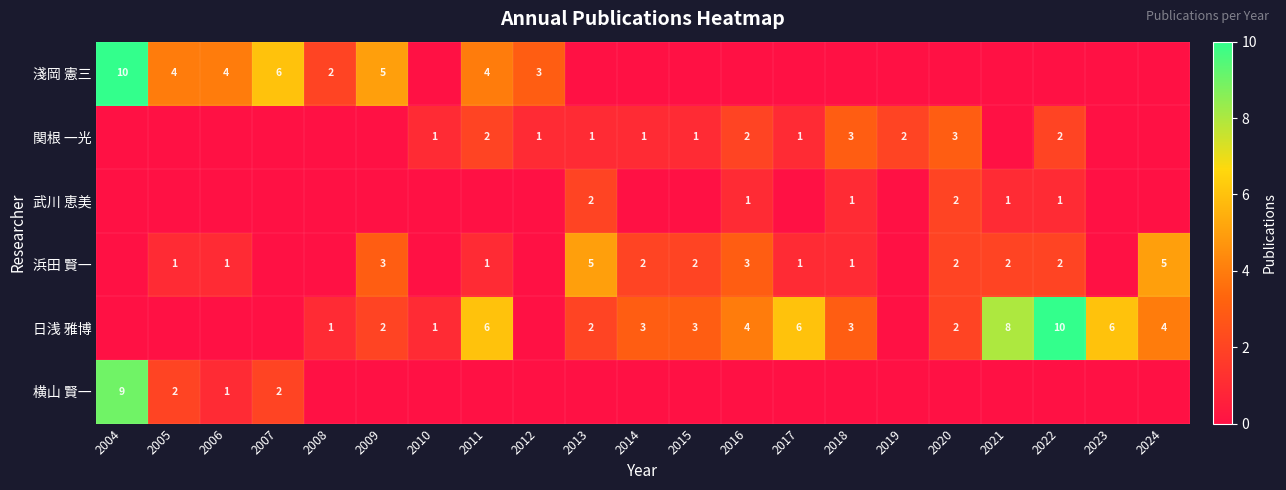

What is the total value across all series at 2006?

6